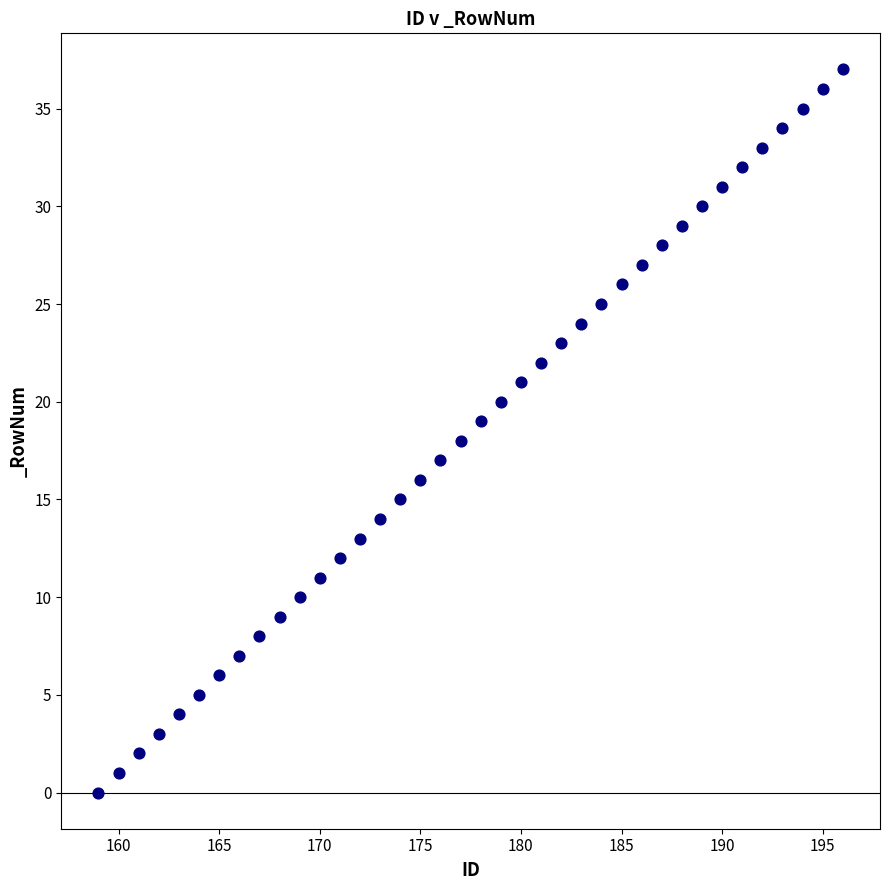

What is the range of Y values (max minus min)?

37